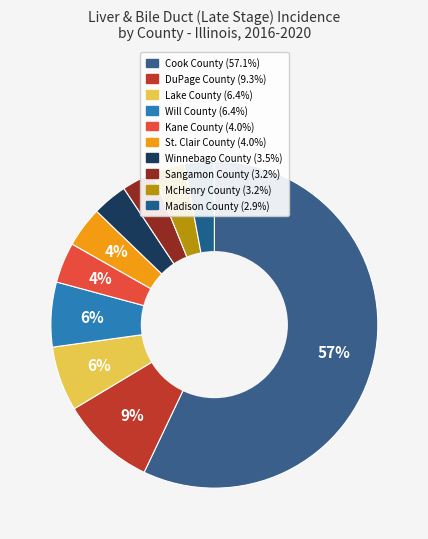

True or false: St. Clair County accounts for 17% of the total.

False